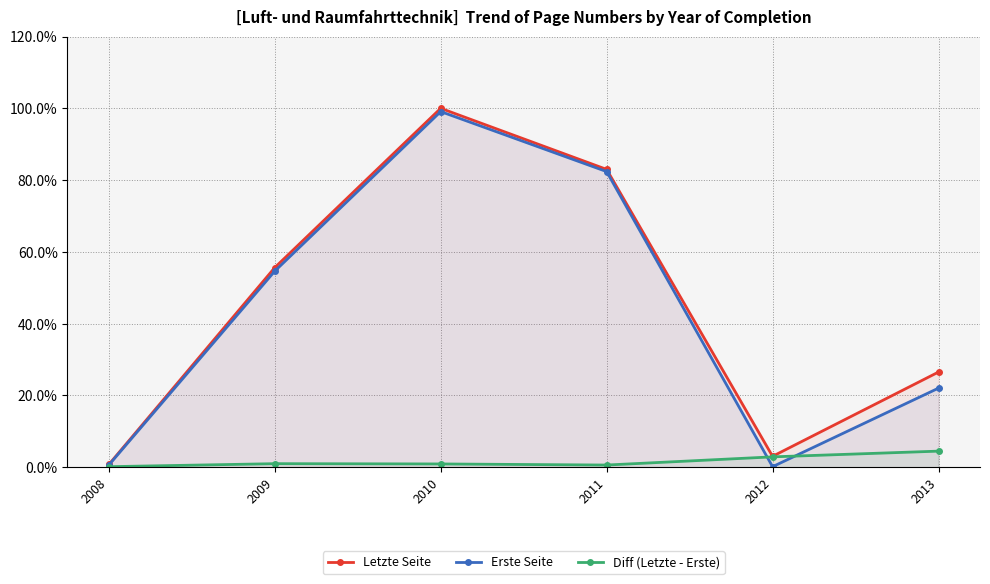

How many distinct data groups are displayed?

3